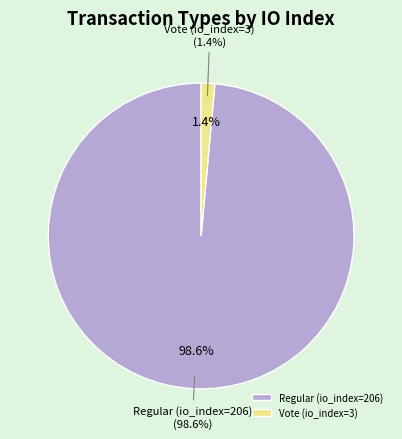

To the nearest percent, what is the difference between the largest and smallest slice percentages?

97%